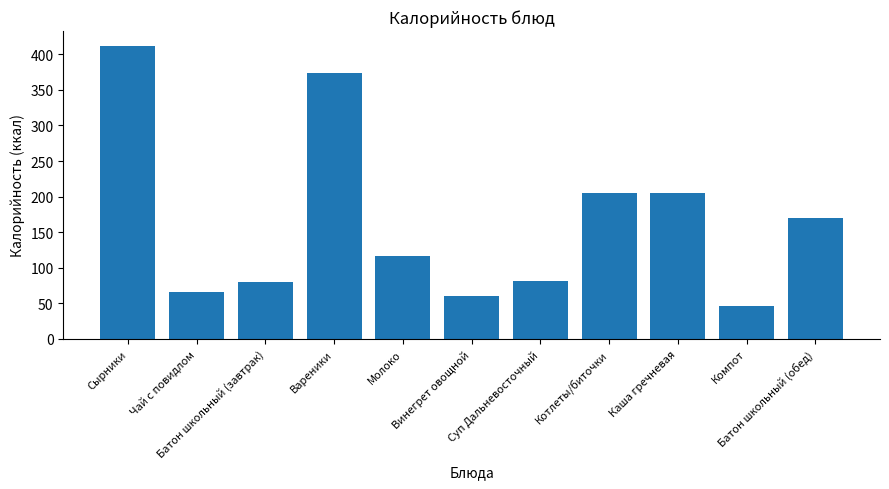

What is the label of the 5th bar from the right?

Суп Дальневосточный